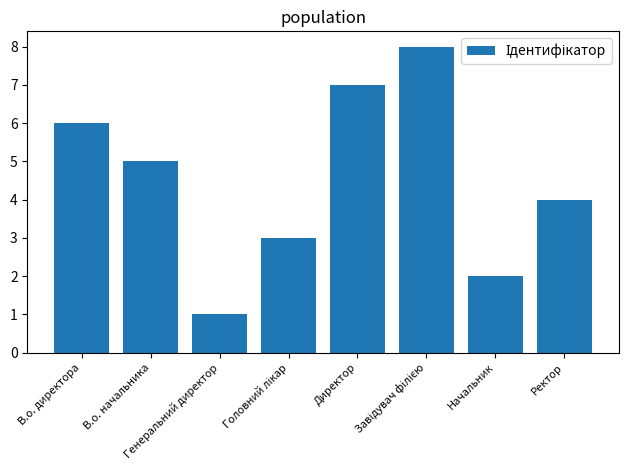

What is the label of the 2nd bar from the left?

В.о. начальника